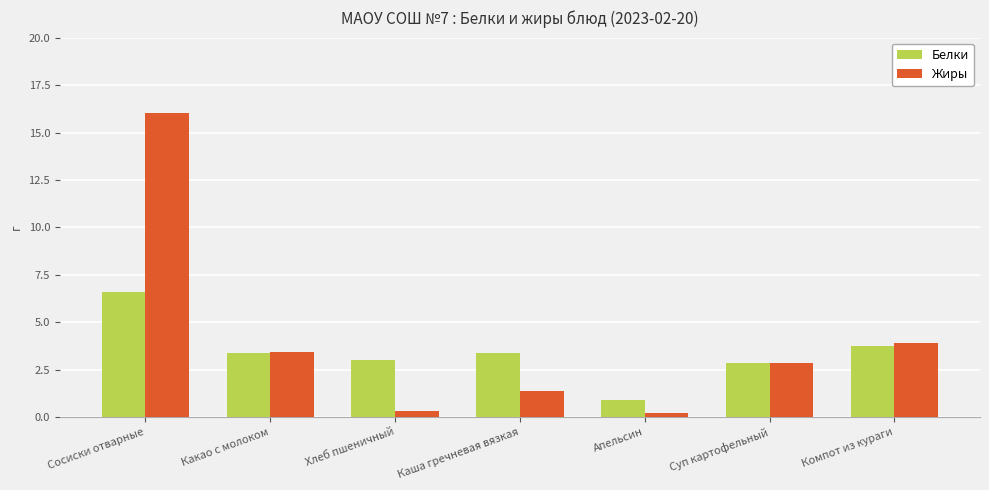

What is the highest value of the Жиры series?

16.0